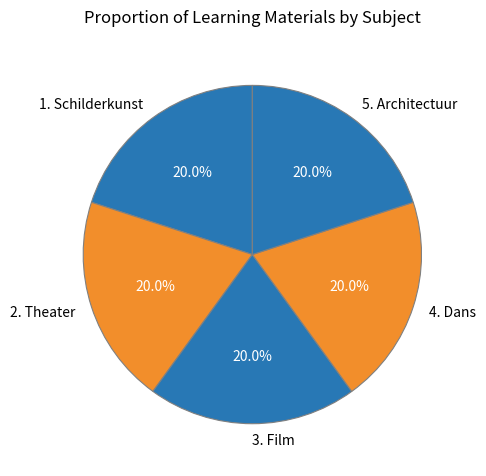

To the nearest percent, what is the average slice percentage?

20%